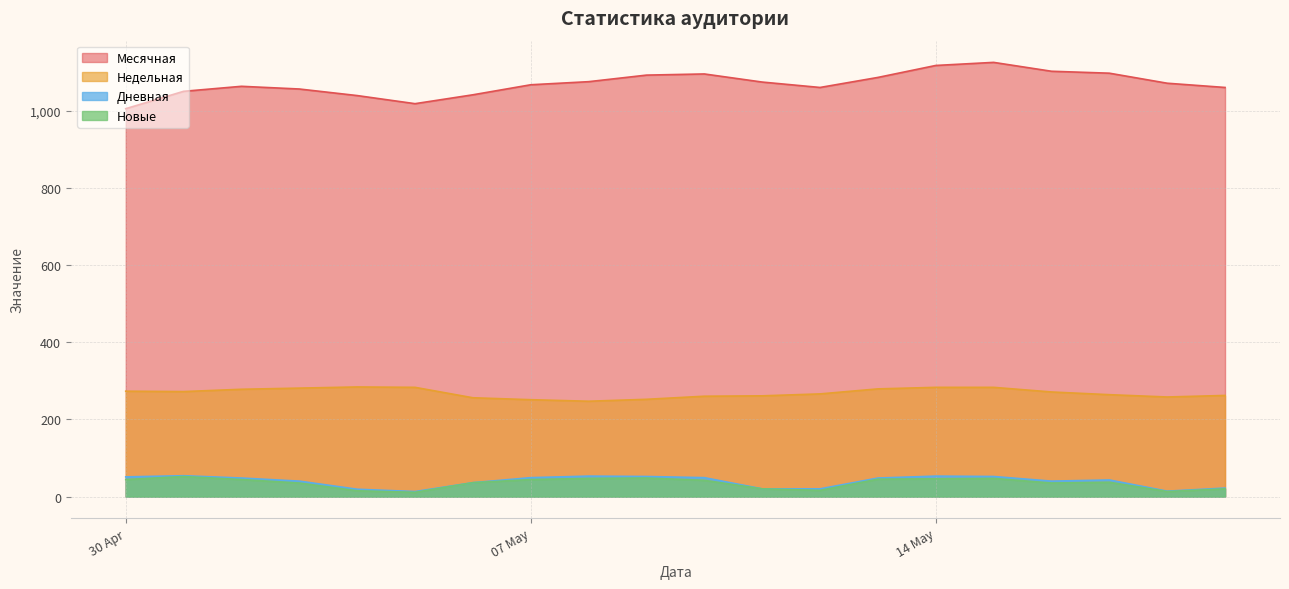

What is the sum of all Недельная values?

5364